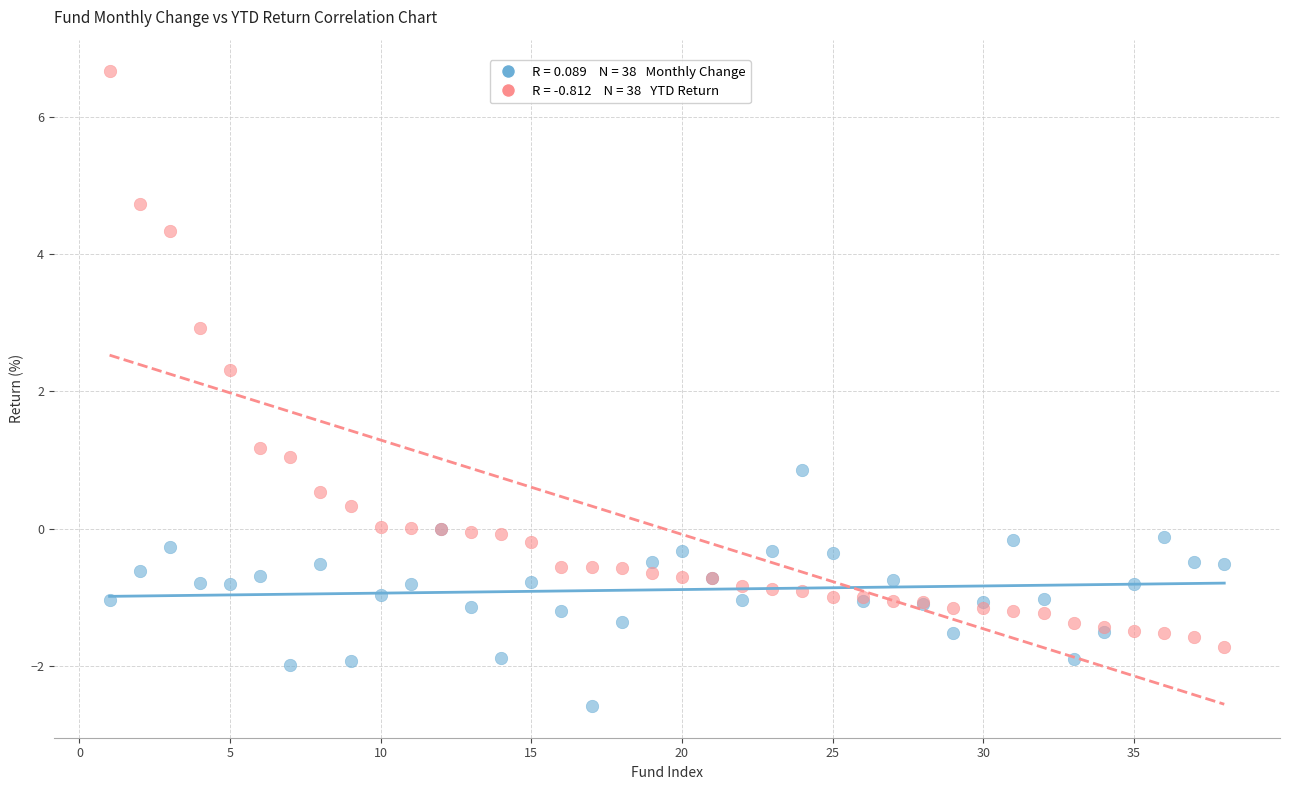

Across all series, what Y value is closest to 2?

2.3